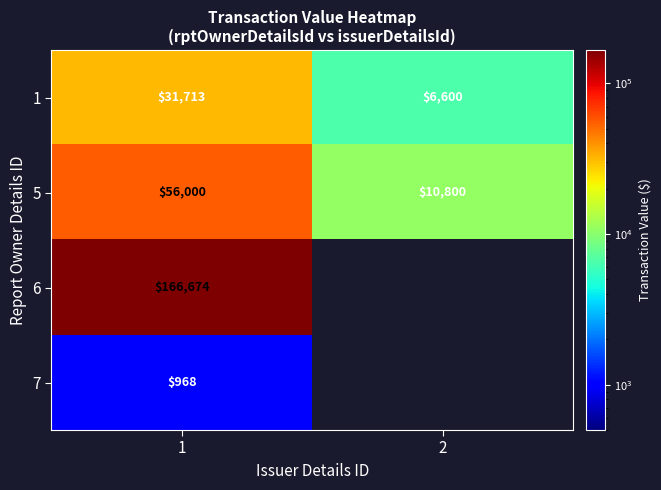

What is the spread (max minus min) of values at 1?

165706